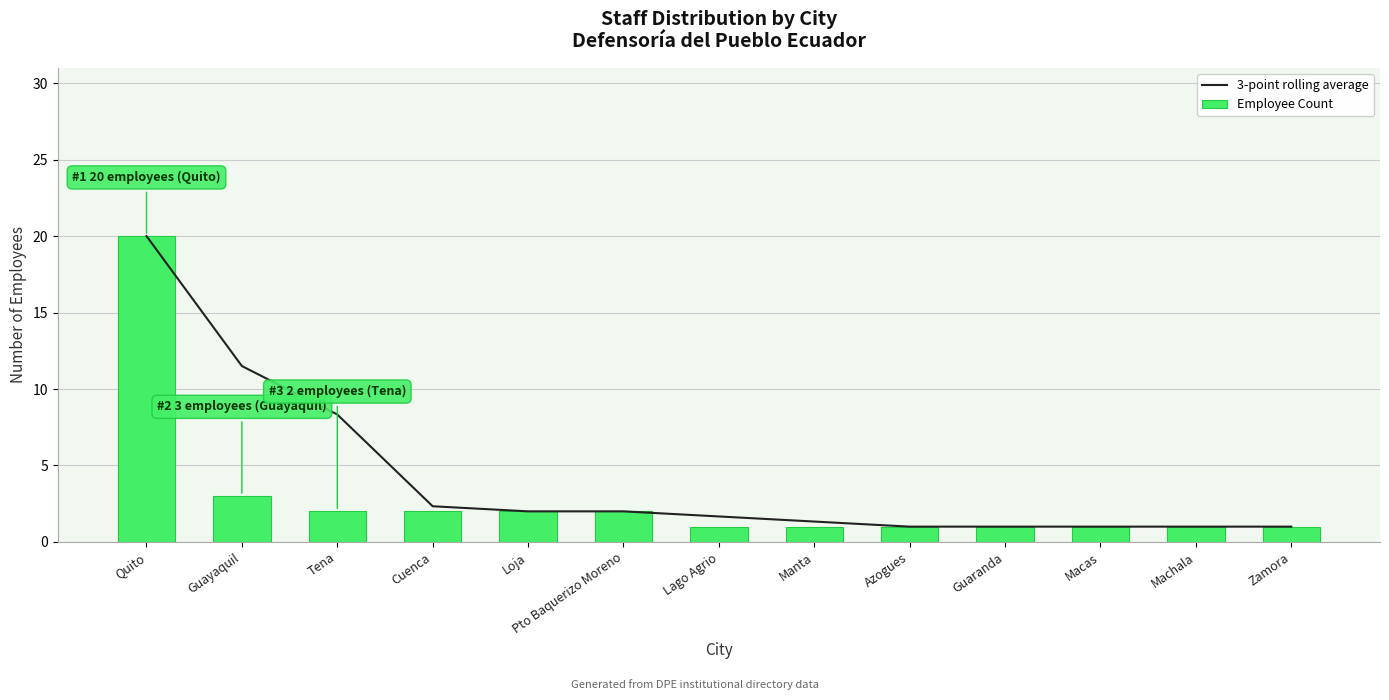

What is the total value across all series at Macas?

2.0